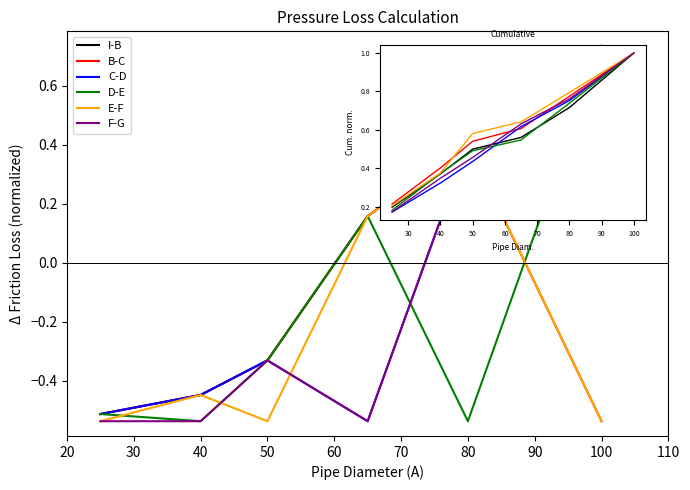

True or false: E-F has a value of 0.6 at 50.

True